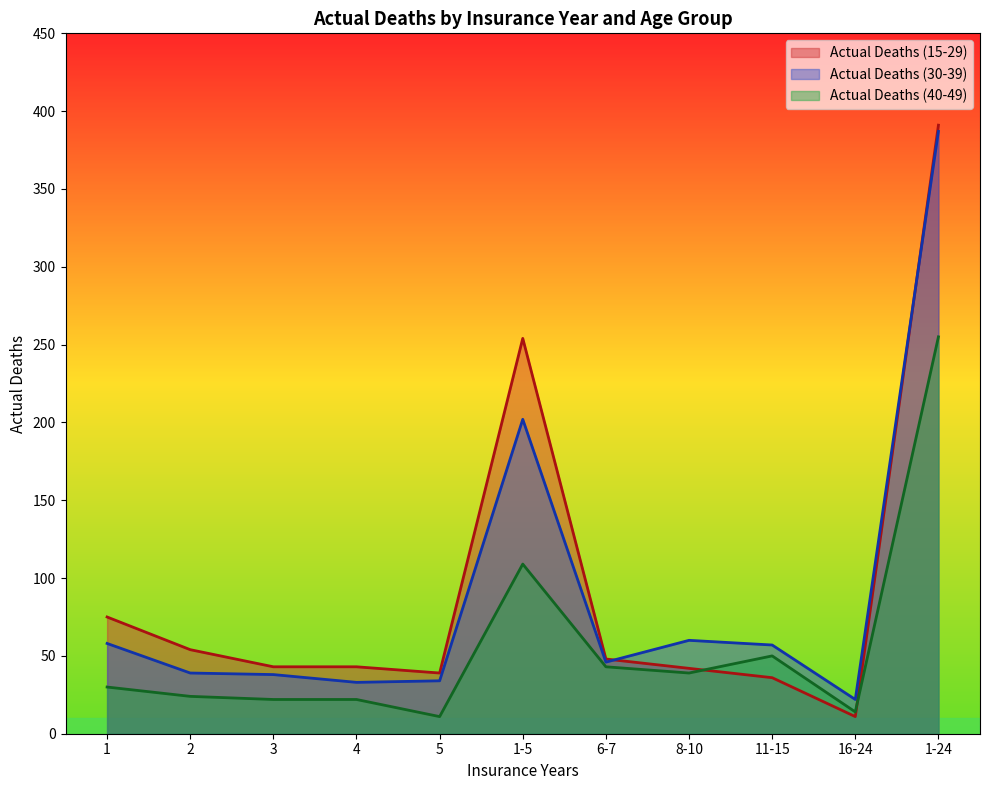

Which series ends up on top after the final intersection of Actual Deaths (15-29) and Exposed to Risk (15-29)?

Exposed to Risk (15-29)